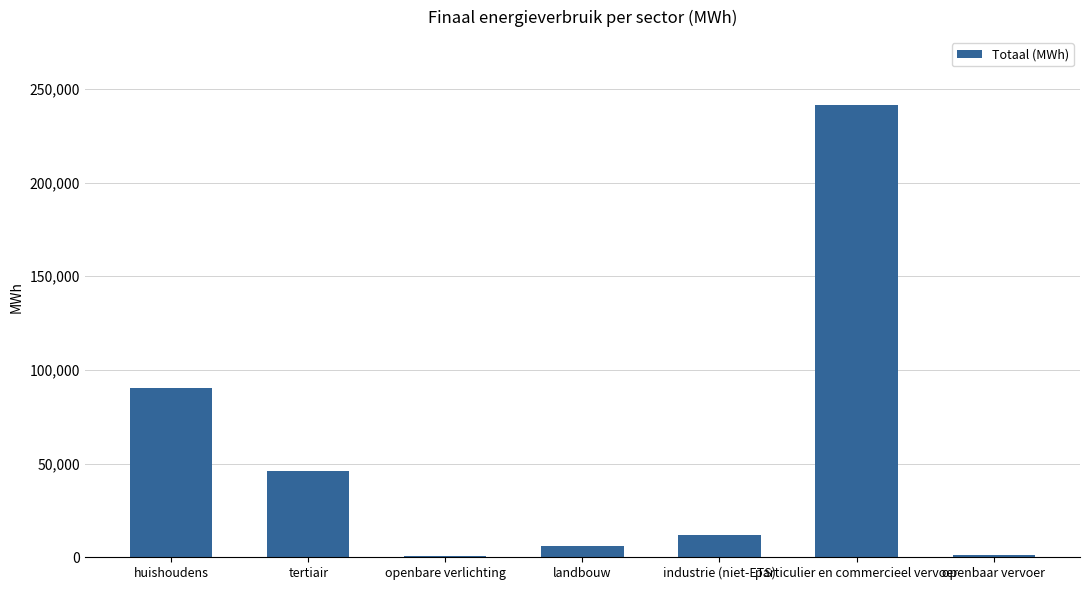

What is the sum of the values at openbare verlichting and industrie (niet-ETS)?

12531.8